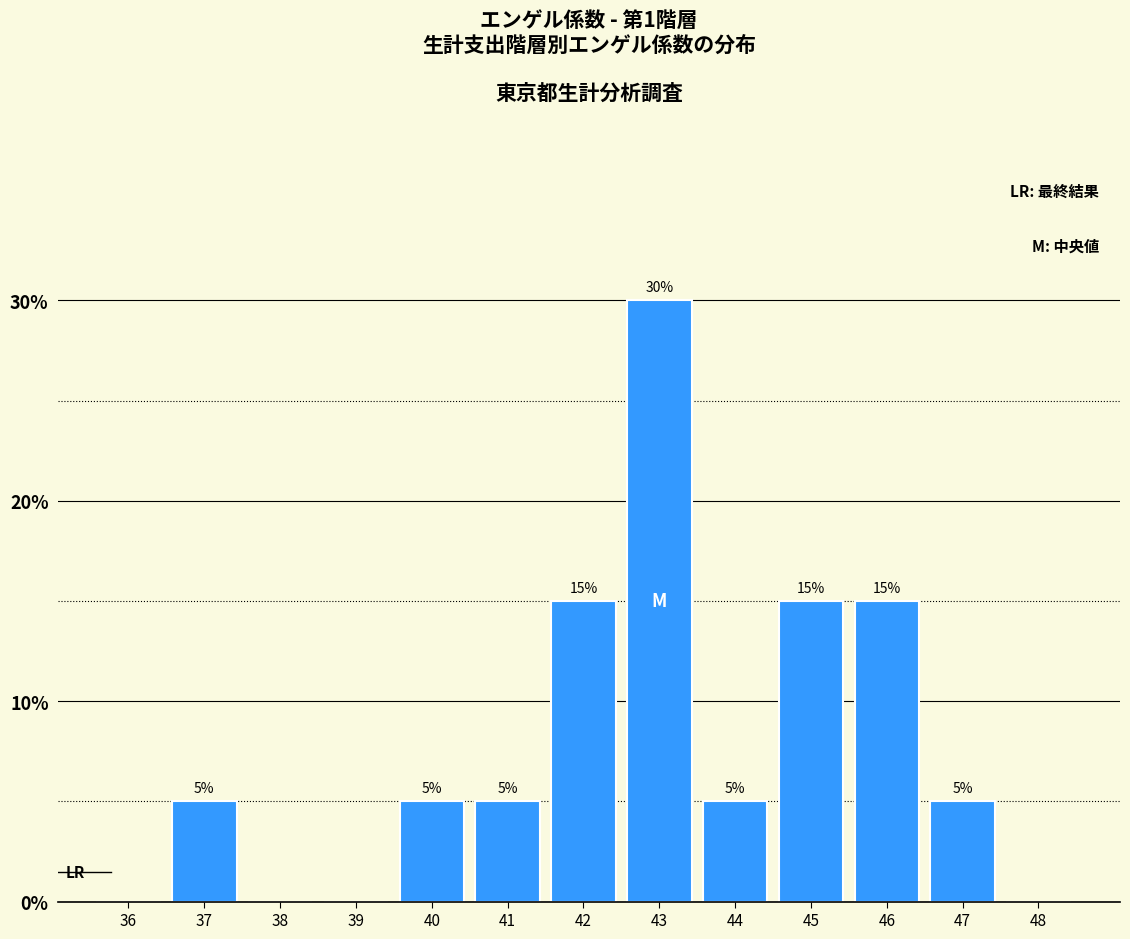

Reading right to left, extract all data points from this chart.

48=0	47=5	46=15	45=15	44=5	43=30	42=15	41=5	40=5	39=0	38=0	37=5	36=0